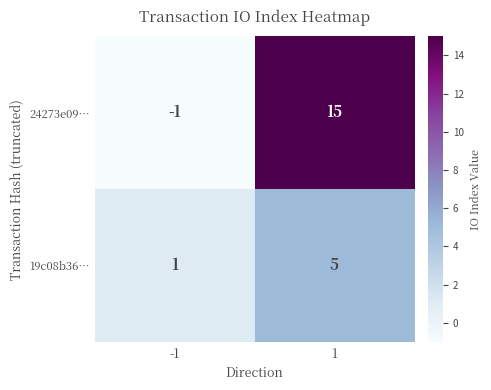

Is the value of 24273e09… at 1 greater than the value of 19c08b36… at 1?

Yes